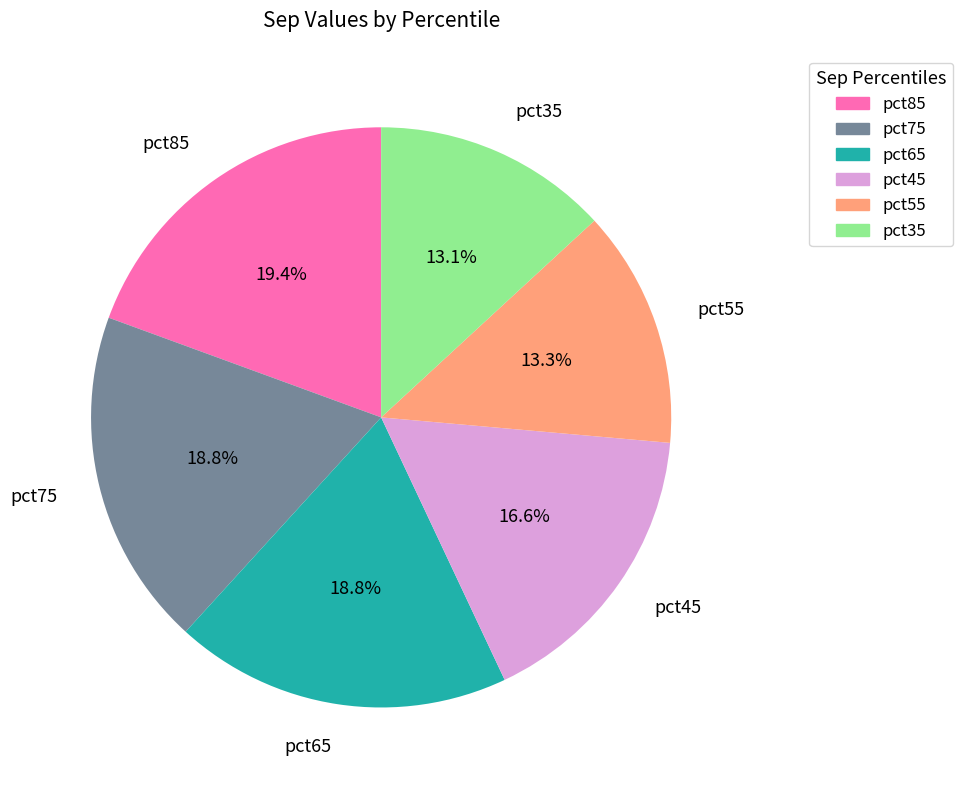

What percentage is the pct85 slice, to the nearest percent?

19%